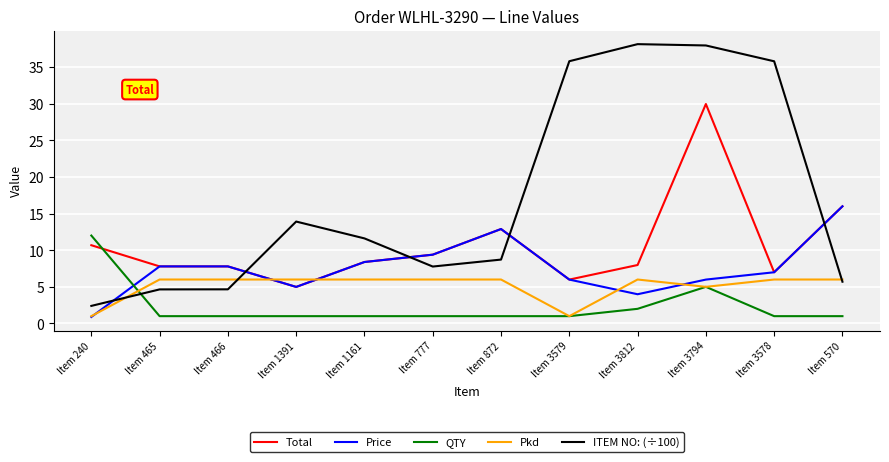

True or false: Total has a value of 26.1 at Item 570.

False